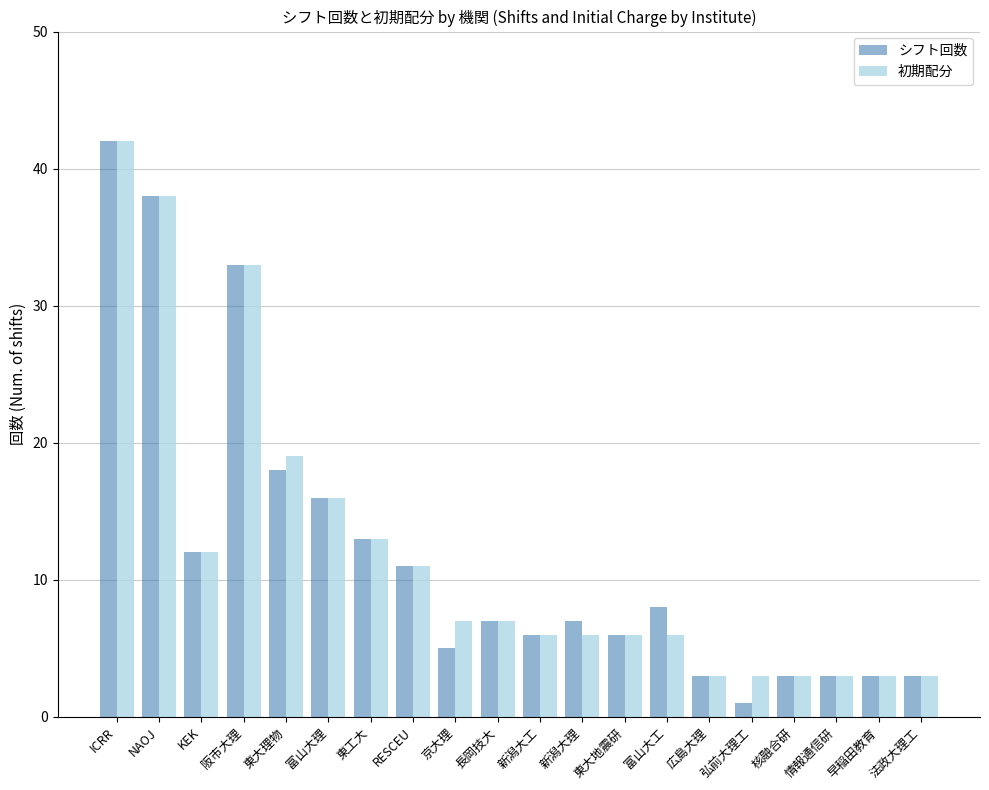

What is the difference between the 初期配分 values at 広島大理 and 東工大?

10